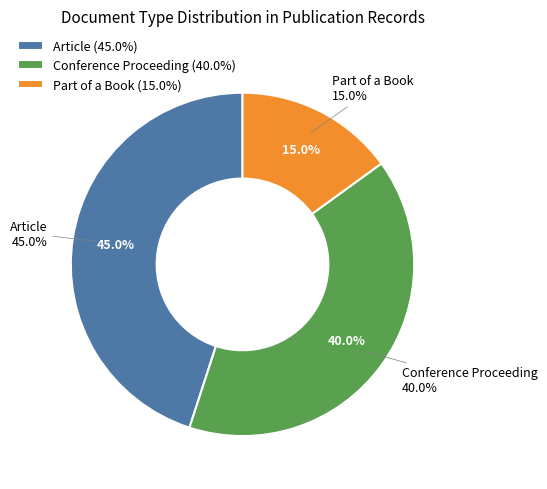

To the nearest percent, what percentage of the pie is Article?

45%